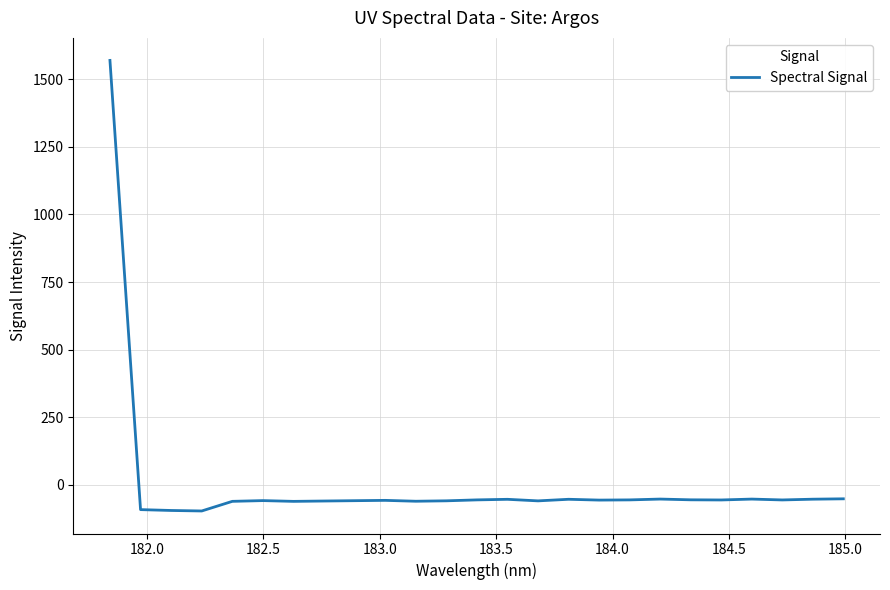

How many values are below zero?

24